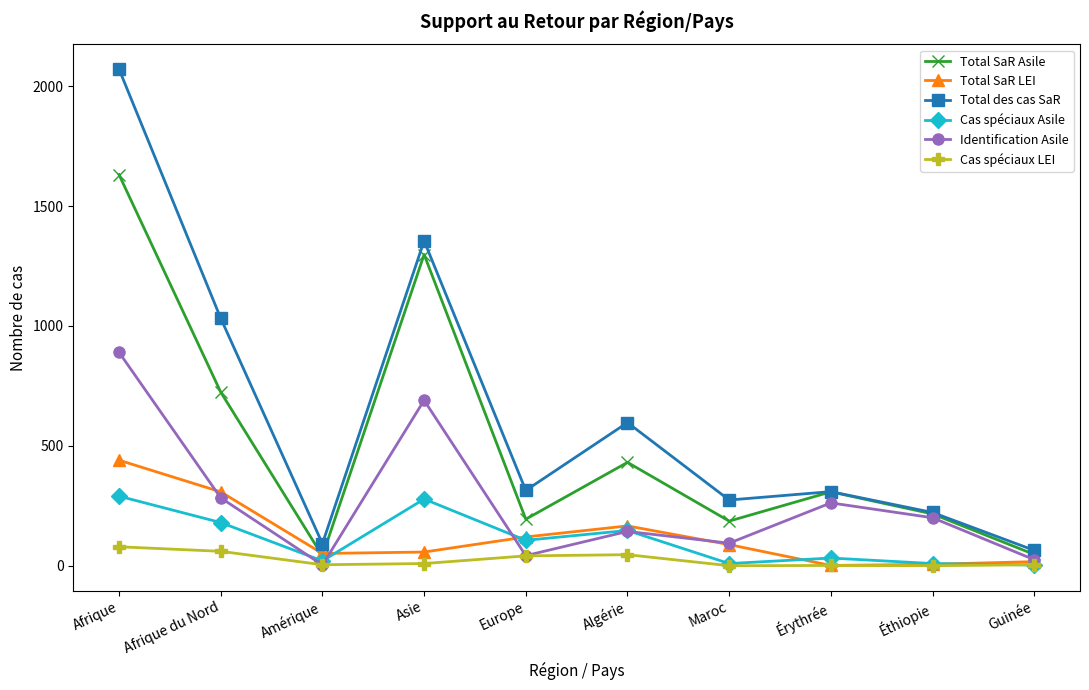

What is the label of the 1st point from the left?

Afrique